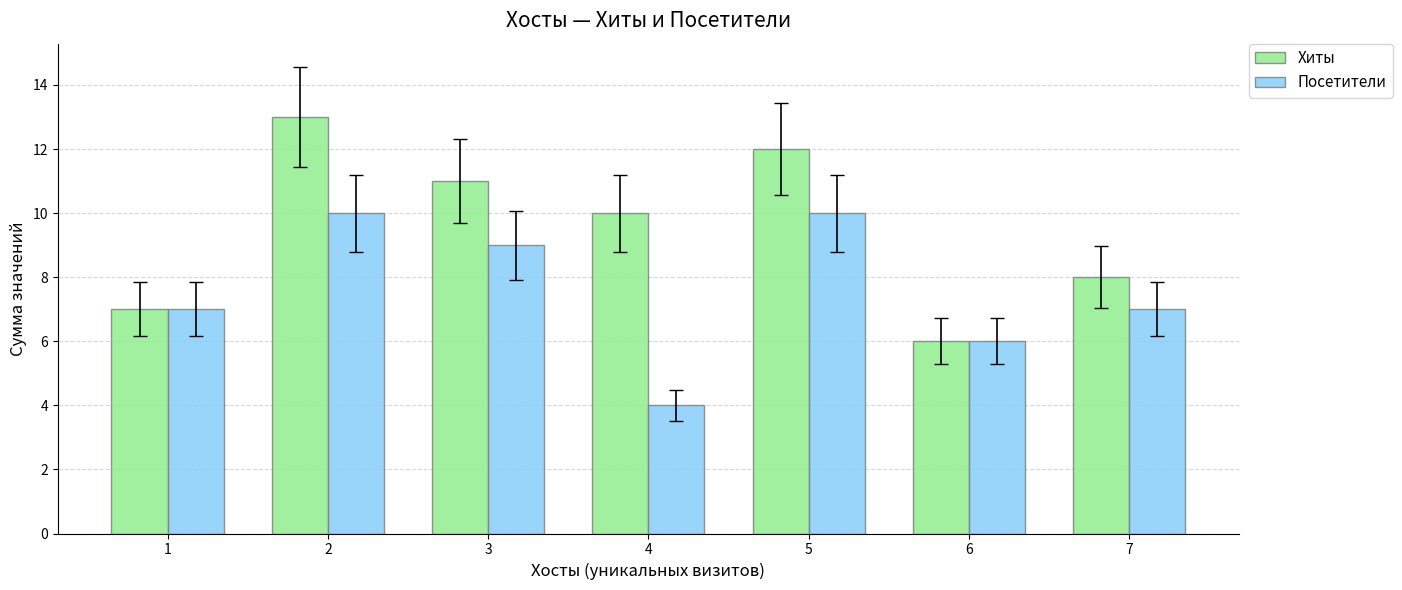

Which series has the largest range (max minus min)?

Хиты